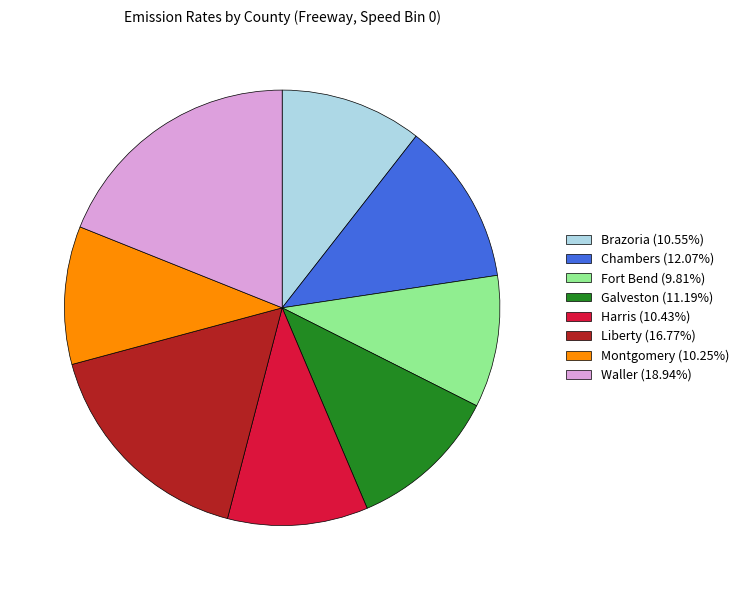

Does Liberty (16.77%) represent more than half of the total?

No